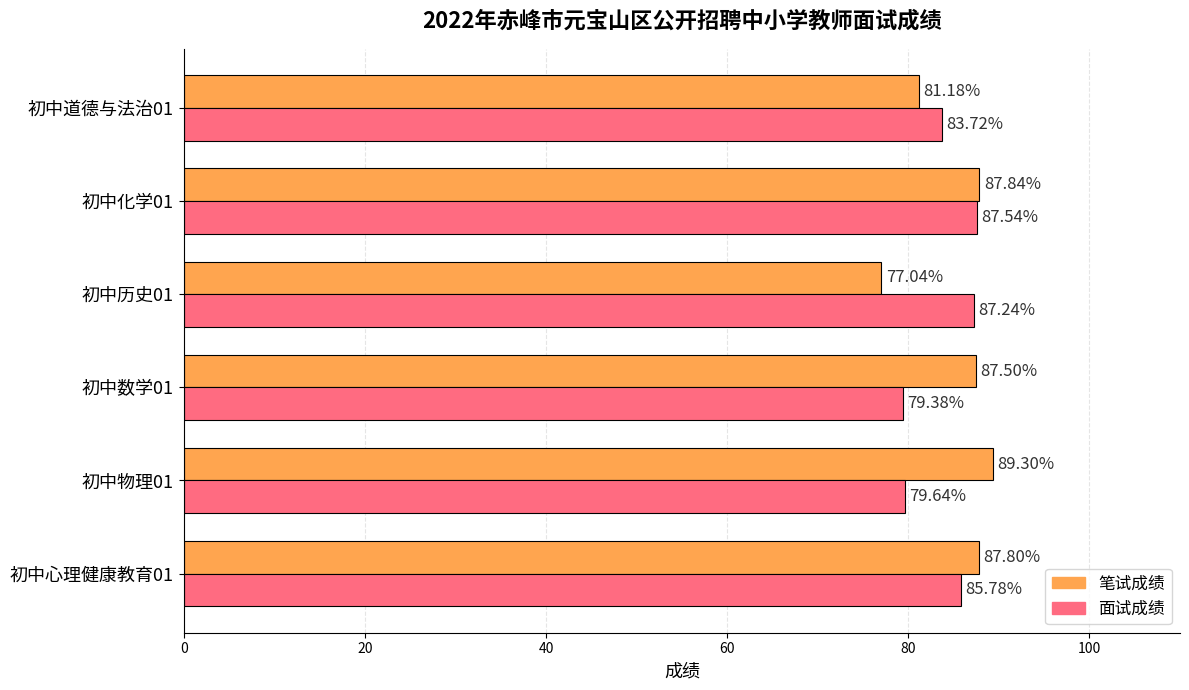

What is the difference between the 面试成绩 values at 初中道德与法治01 and 初中物理01?

4.1